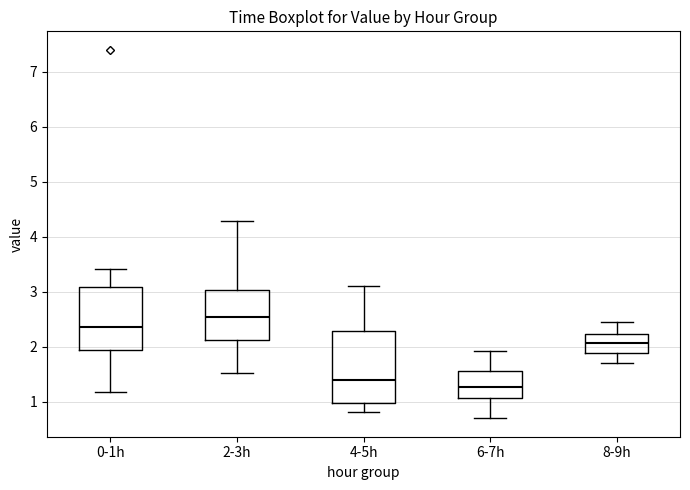

Reading left to right, transcribe this box plot: for each box, give where its median line is, the range the box spans, and where its two whiskers end, as read against the y-axis. The values are not printed on the chart, so give them approximately, as read against the axis.

0-1h: median 2.4, box 1.9 to 3.1, whiskers 1.2 to 3.4
2-3h: median 2.6, box 2.1 to 3.0, whiskers 1.5 to 4.3
4-5h: median 1.4, box 1.0 to 2.3, whiskers 0.8 to 3.1
6-7h: median 1.3, box 1.1 to 1.6, whiskers 0.7 to 1.9
8-9h: median 2.1, box 1.9 to 2.2, whiskers 1.7 to 2.5